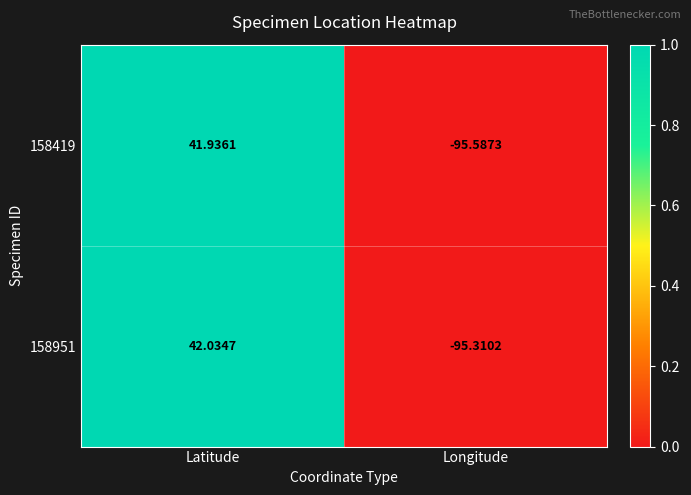

Rank the series at Latitude from lowest to highest value.

158419, 158951